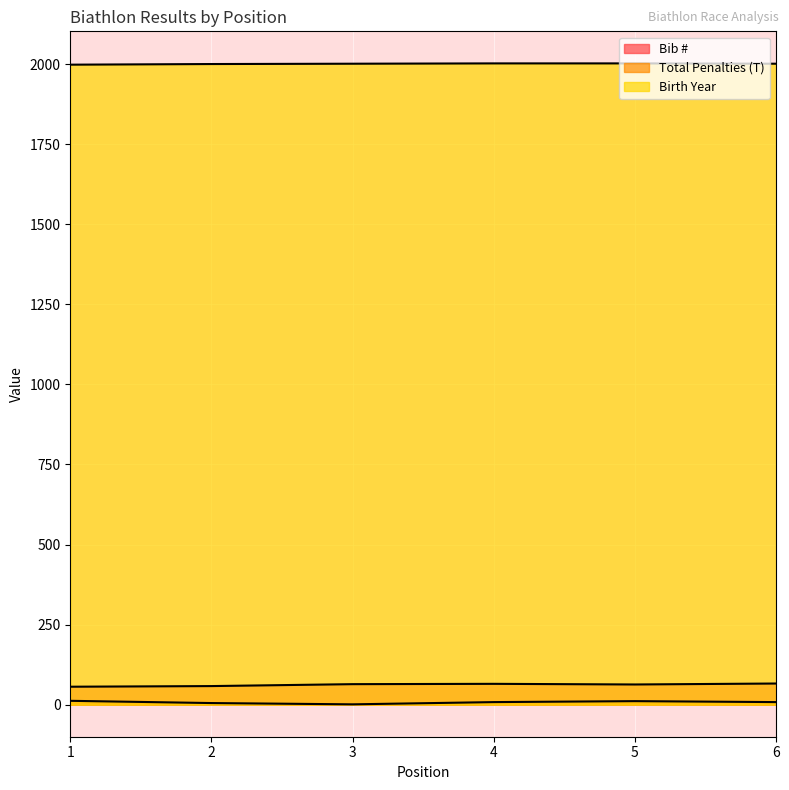

True or false: Bib # and Birth Year intersect in this chart.

False